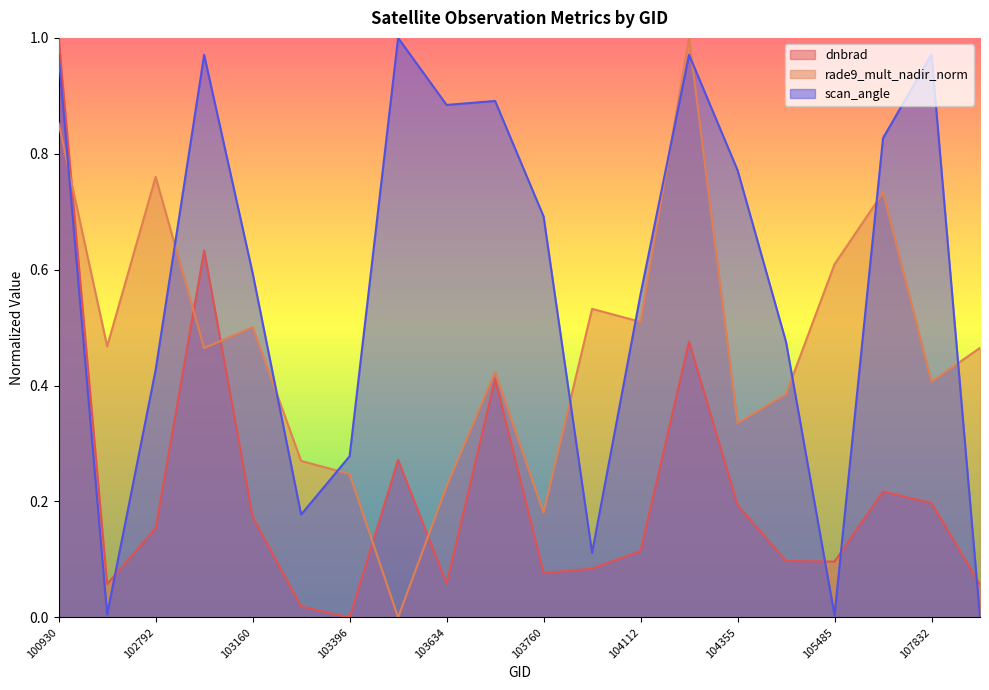

How many intersections are there between dnbrad and scan_angle?

4